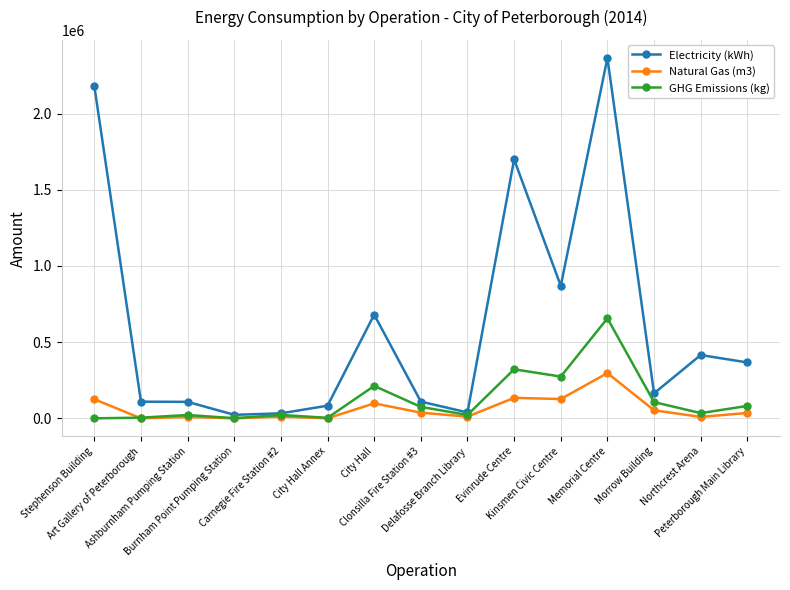

Which series has the largest range (max minus min)?

Electricity (kWh)